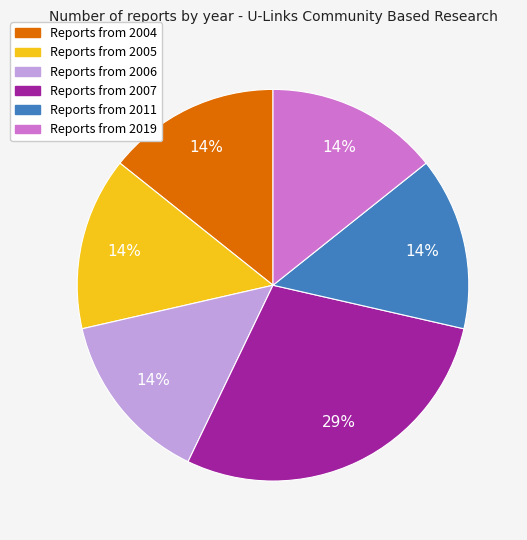

To the nearest percent, what is the average slice percentage?

17%